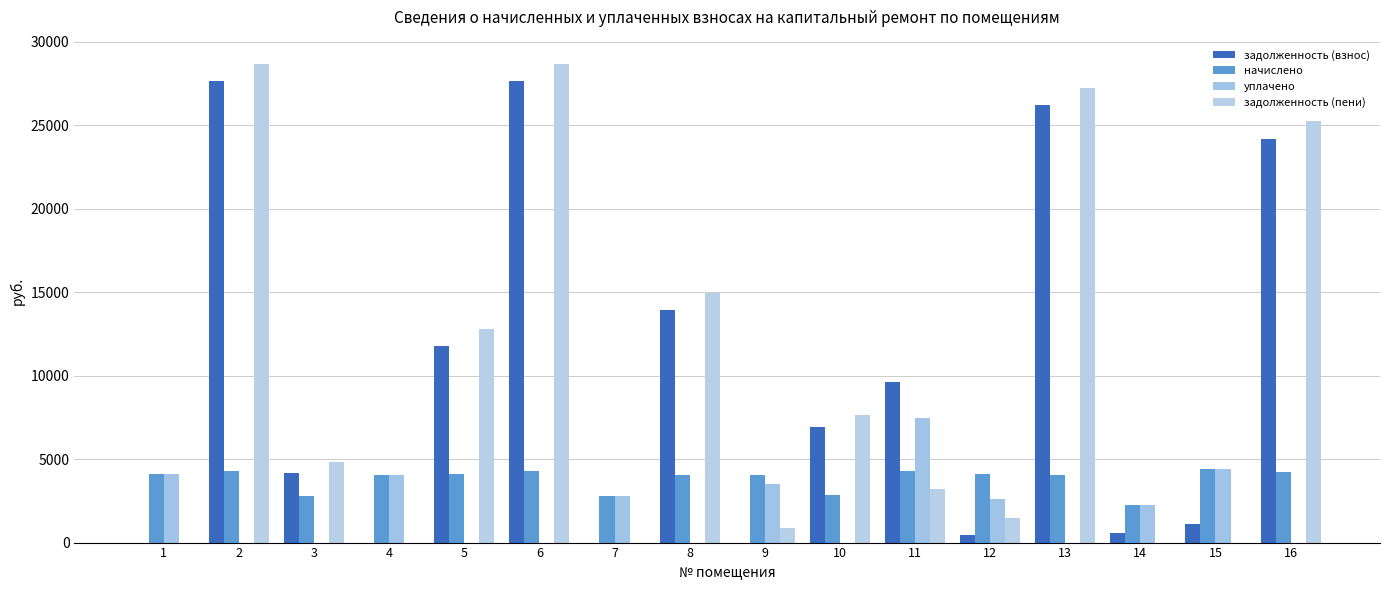

The value of задолженность (пени) at 16 is 9972.1. True or false?

False